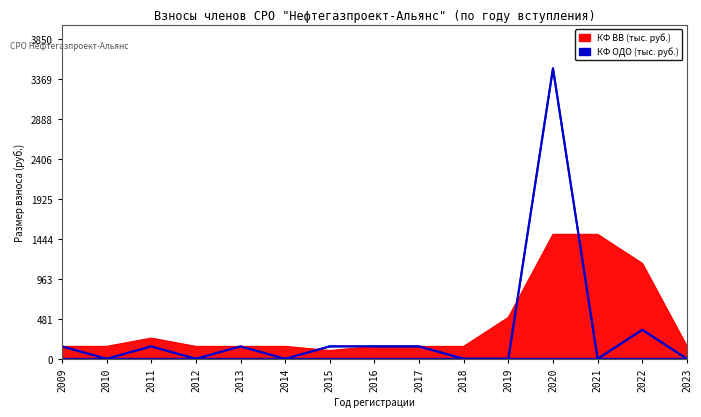

Which series has the largest total across all categories?

КФ ВВ (тыс. руб.)